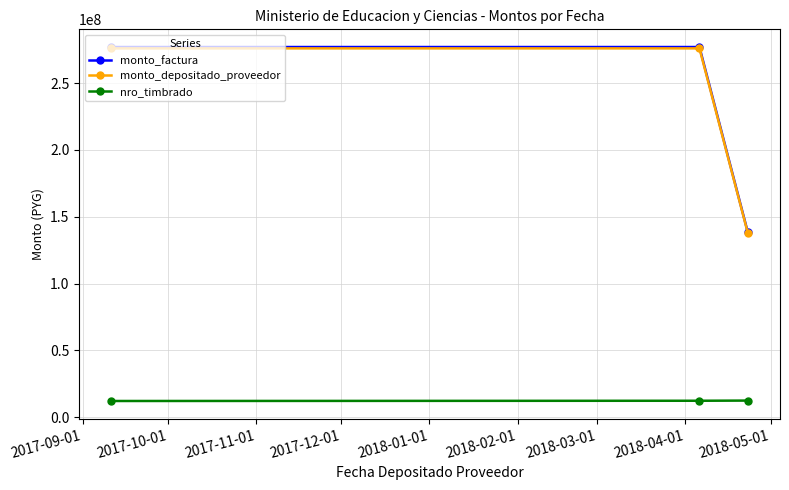

Which series has the widest spread of values?

monto_factura